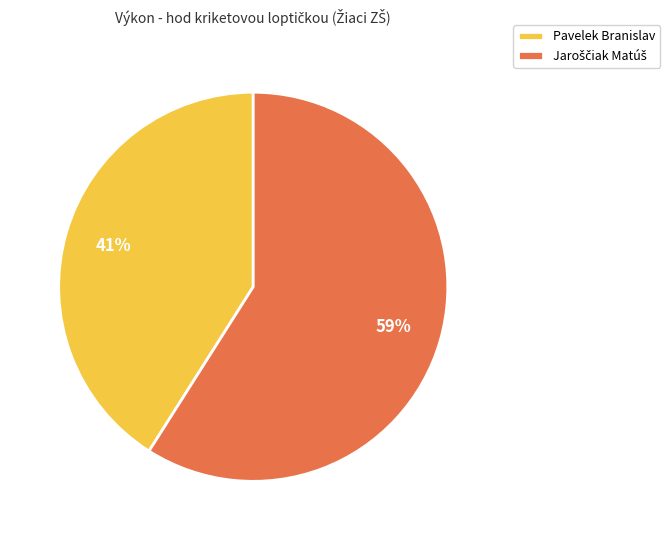

Is there a majority slice in this chart?

Yes